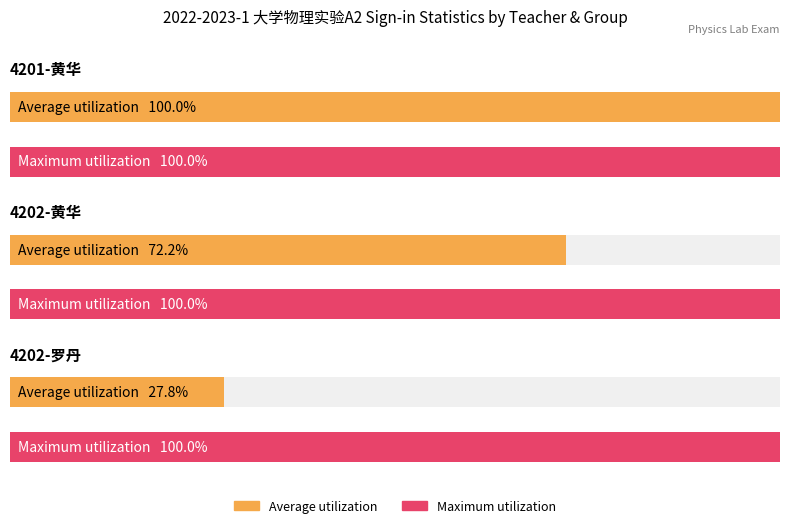

What is the label of the 1st bar from the left?

黄华